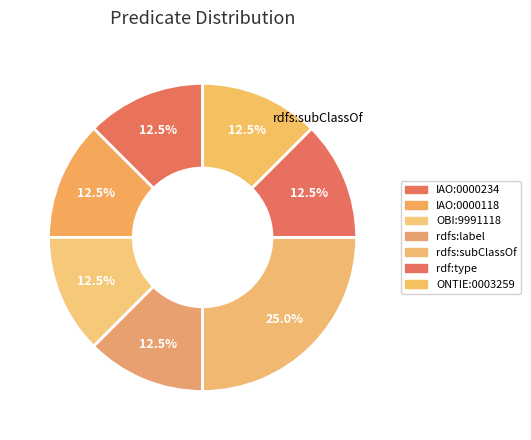

Which category has the biggest portion of the pie?

rdfs:subClassOf